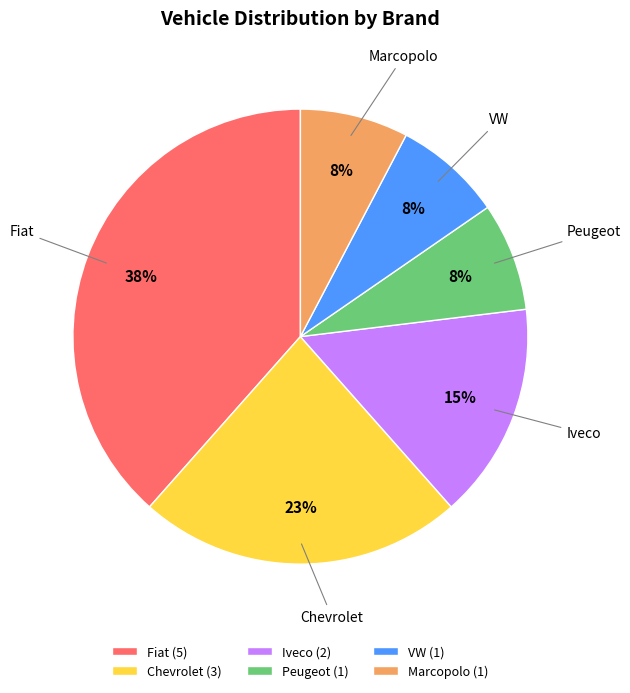

To the nearest percent, what is the combined percentage of Marcopolo and Chevrolet?

31%